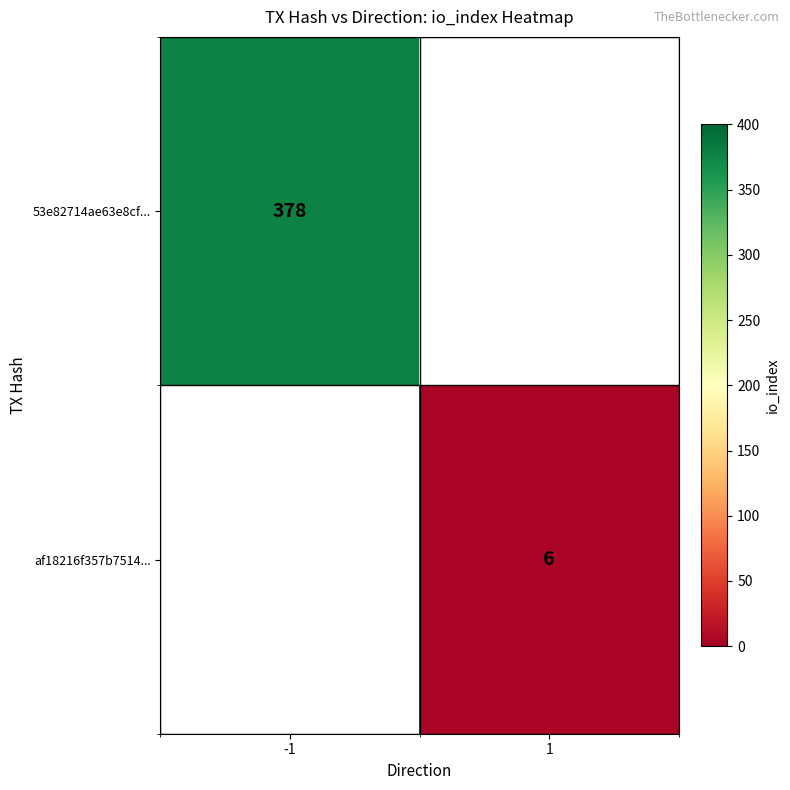

The af18216f357b7514... series shows 6 at 1. True or false?

True